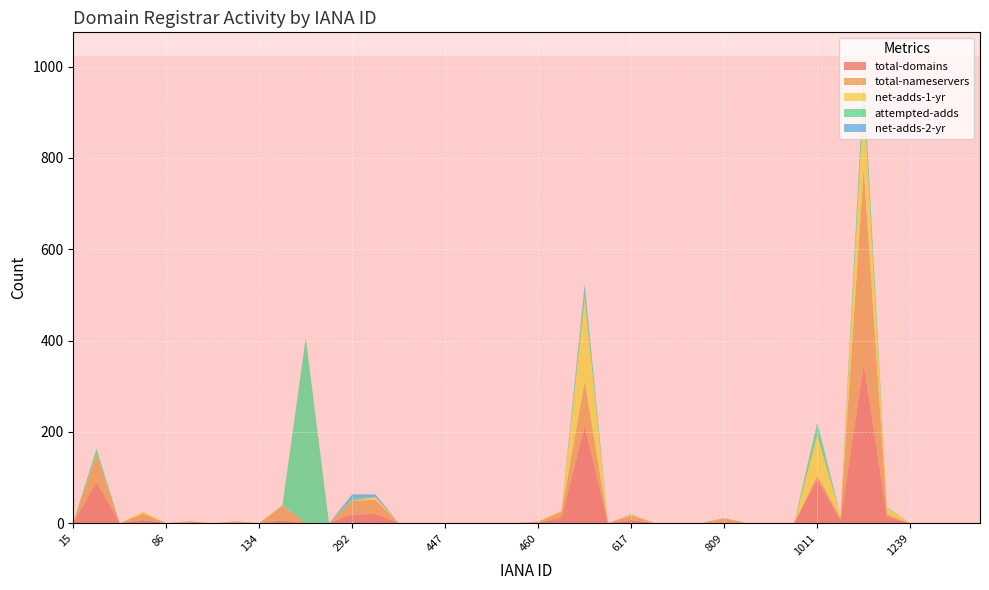

Reading left to right, extract all data points from this chart.

total-domains: 1	90	0	7	0	2	0	1	0	6	0	0	19	20	0	0	0	0	0	0	1	12	214	0	7	0	0	0	2	0	0	0	95	6	348	14	0	0	0	0
total-nameservers: 1	60	0	14	0	2	0	3	0	32	0	0	30	31	0	0	0	0	0	0	2	13	97	0	10	0	0	0	9	0	0	0	10	6	428	5	0	0	0	0
net-adds-1-yr: 0	1	0	4	0	0	0	0	0	1	0	0	0	6	0	0	0	0	0	0	1	3	180	0	2	0	0	0	0	0	0	0	87	5	154	14	0	0	0	0
attempted-adds: 0	12	0	0	0	0	0	0	0	1	406	0	6	0	0	0	0	0	0	0	0	0	23	0	1	0	0	0	0	0	0	0	29	0	44	2	0	0	0	0
net-adds-2-yr: 0	0	0	0	0	0	0	0	0	0	0	0	8	6	0	0	0	0	0	0	0	0	10	0	0	0	0	0	0	0	0	0	0	0	1	0	0	0	0	0